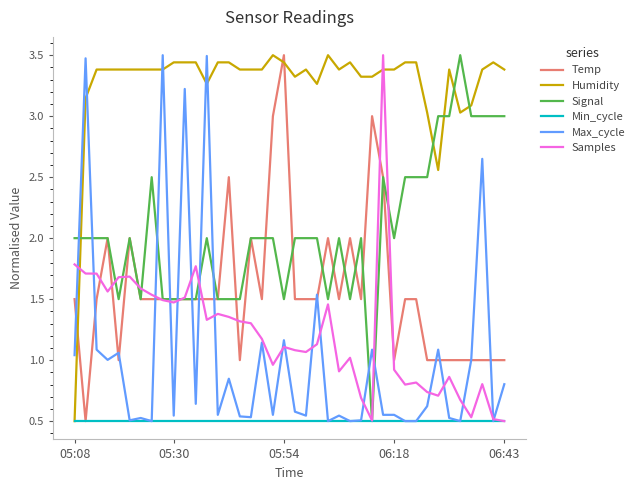

What is the maximum value for Max_cycle?

3.5